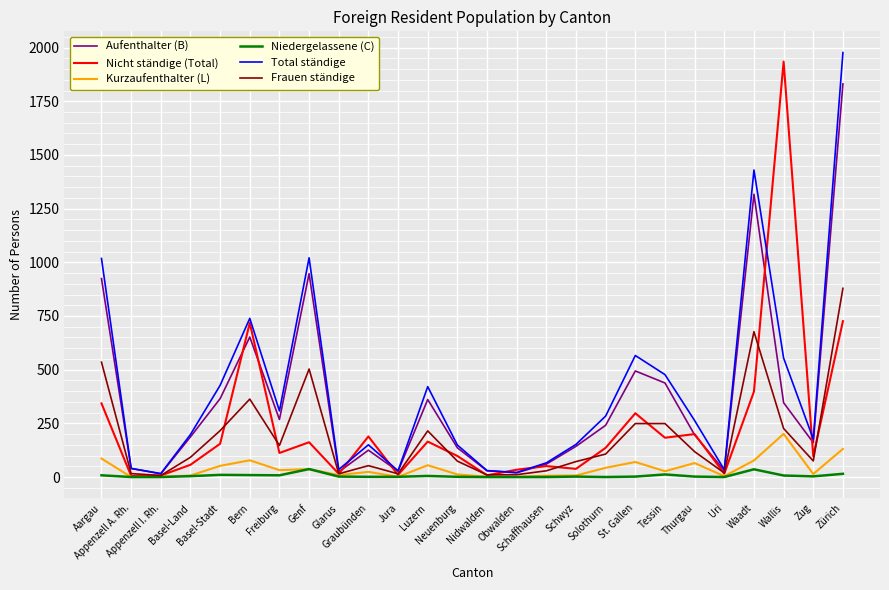

What is the maximum value shown in the chart?

1977